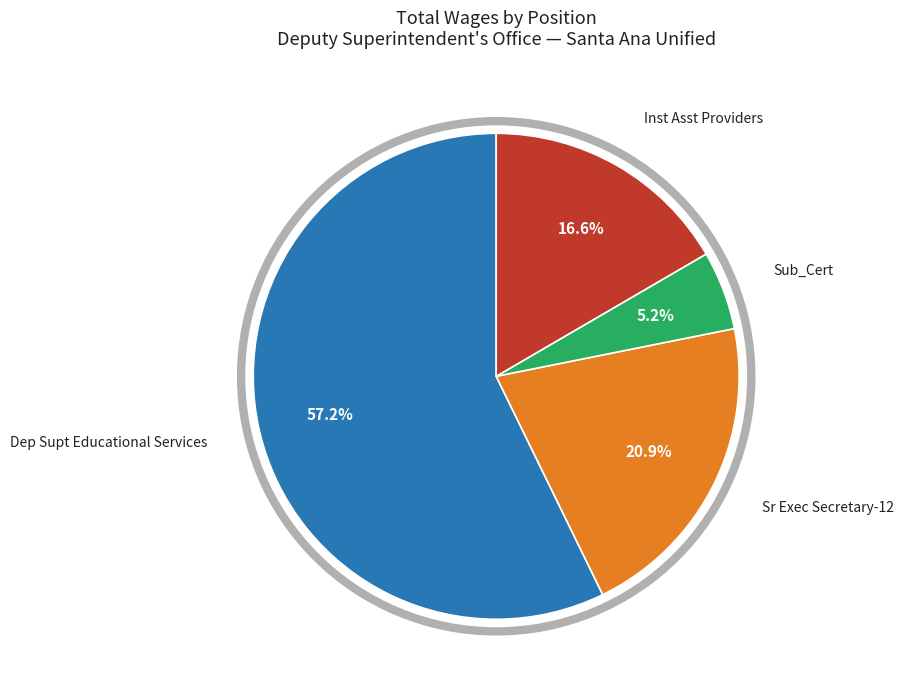

True or false: Sub_Cert accounts for 5% of the total.

True